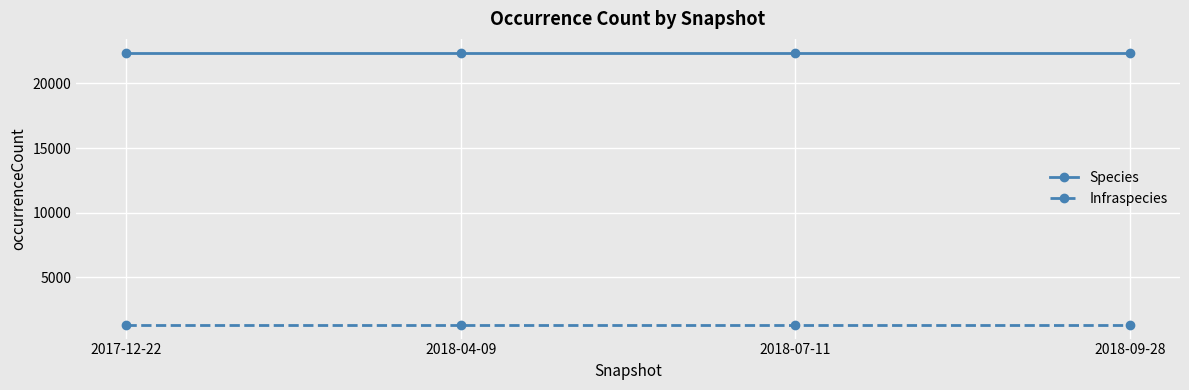

What position from the right is 2018-07-11?

2